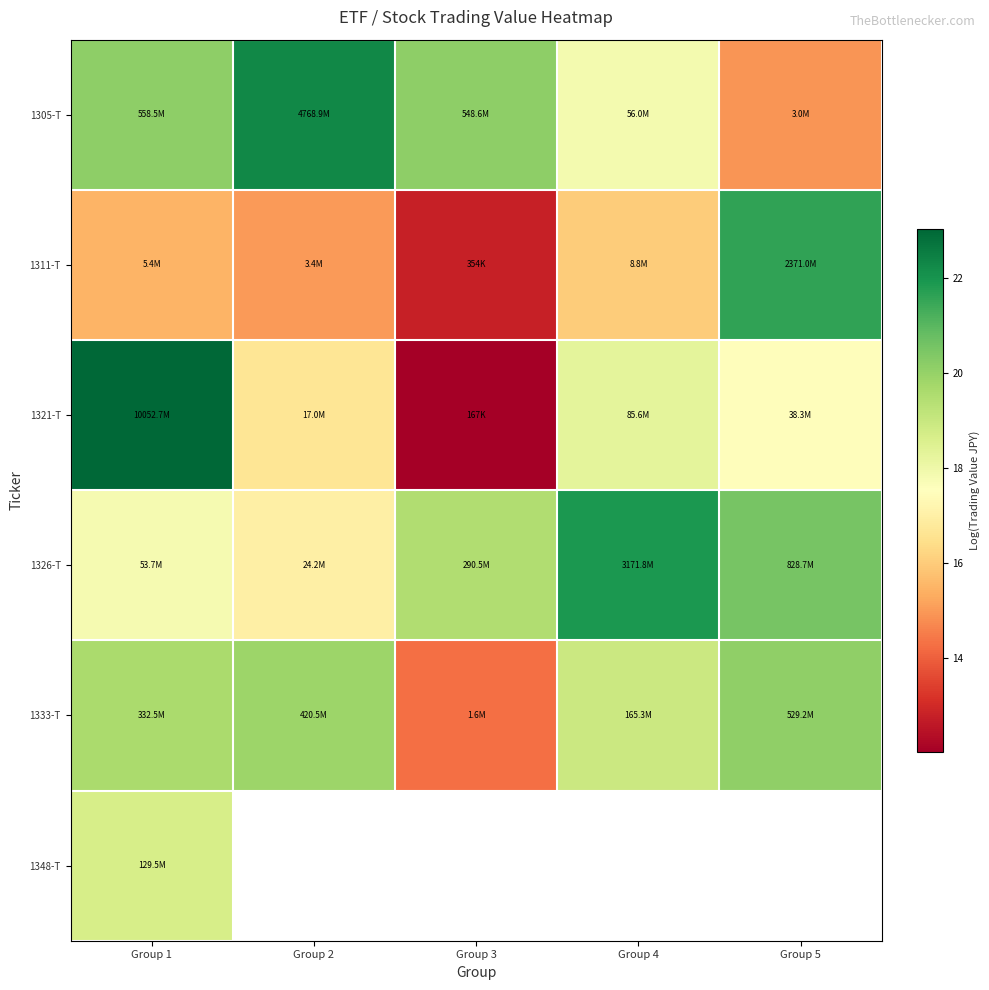

True or false: 1311-T has a value of 32.3 at Group 5.

False